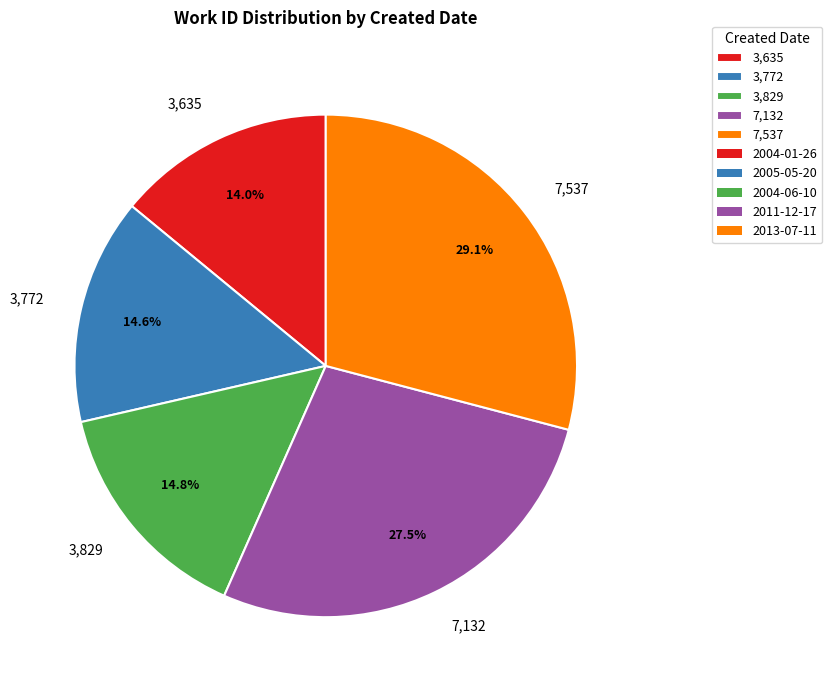

Which category has the smallest portion of the pie?

3,635